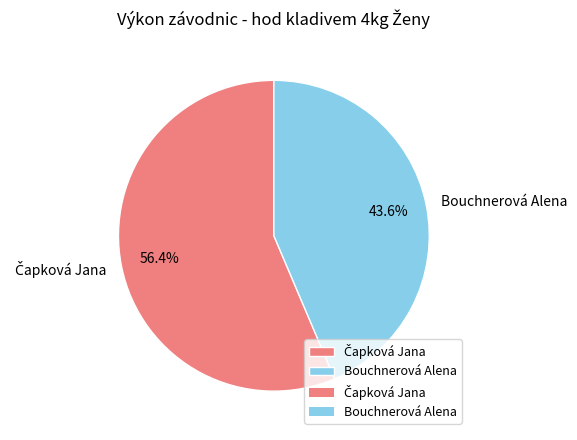

How many slices are in this pie chart?

2